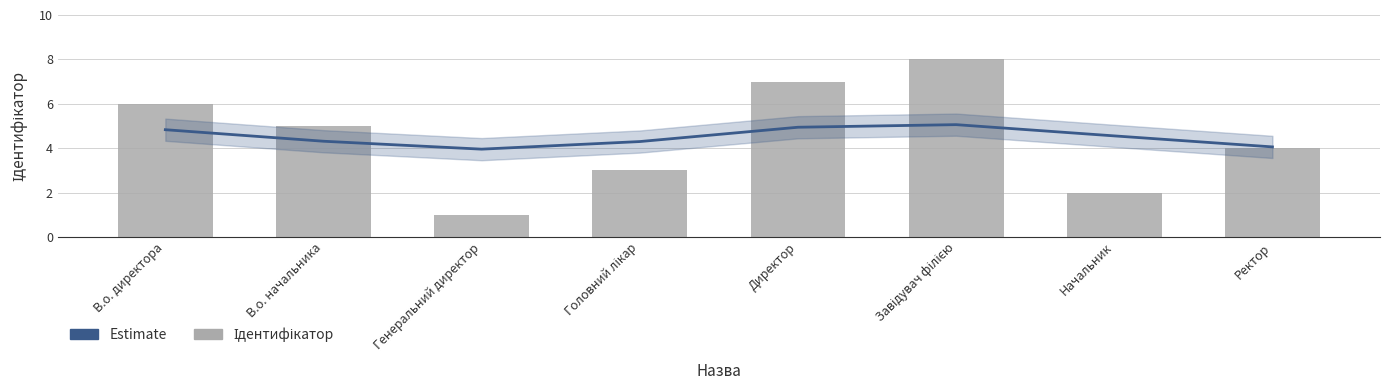

What is the difference between the highest and lowest values at Головний лікар?

1.3